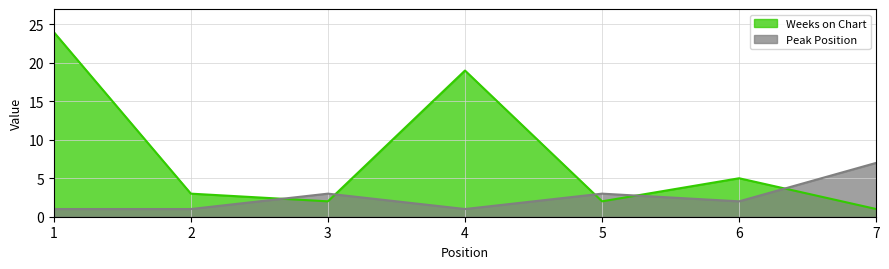

Where is the first local minimum for Peak Position?

4